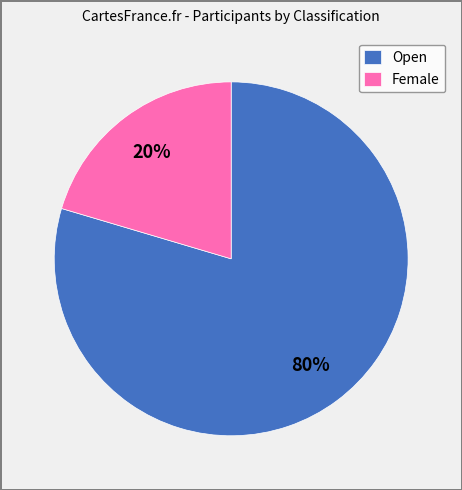

Combined, do Open and Female account for over 50%?

Yes